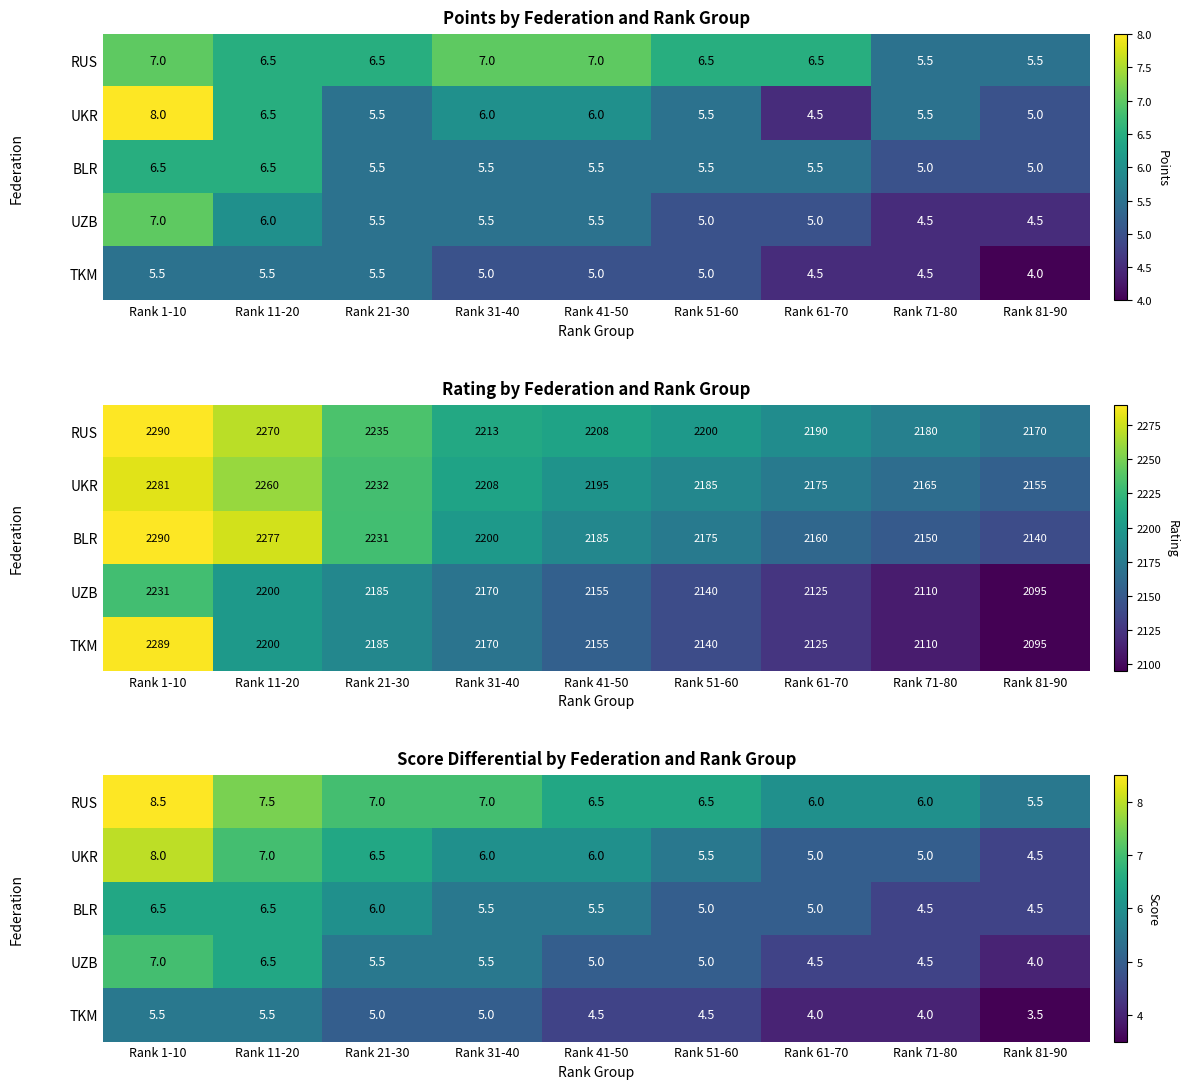

At which category is the sum across all series the highest?

Rank 1-10